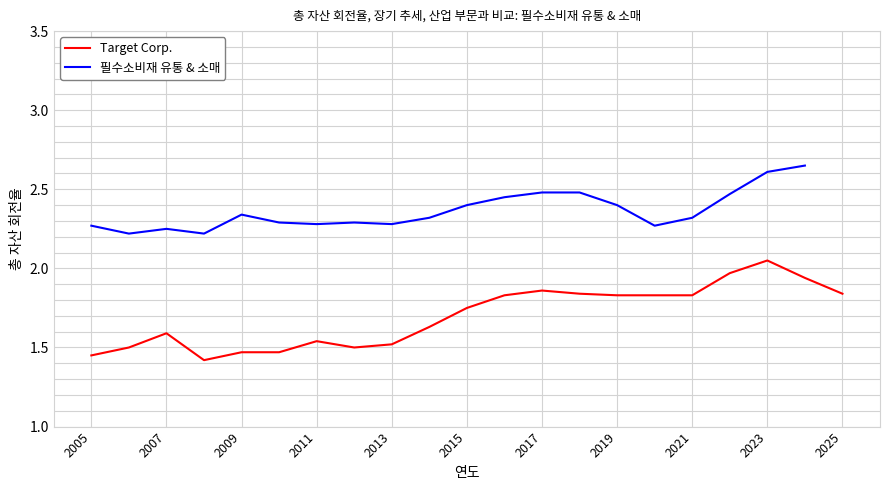

What is the average value?

1.7